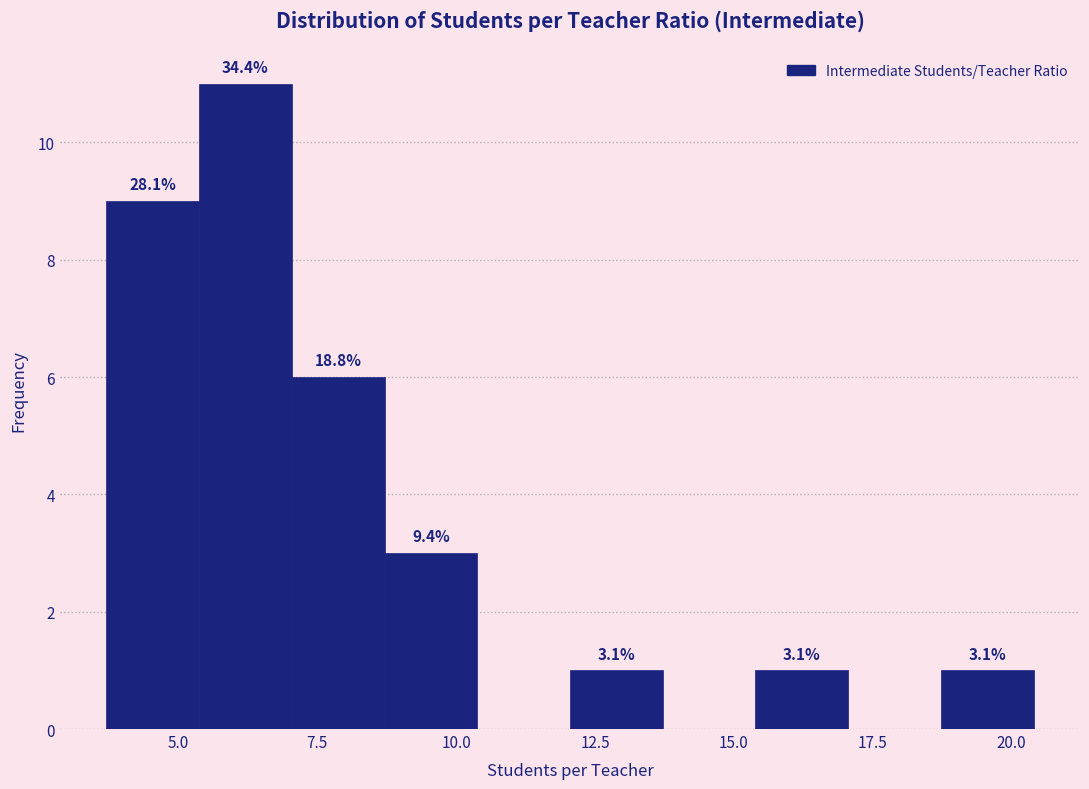

Read against the x-axis, roughly where is the centre of the tallest bar?

6.0